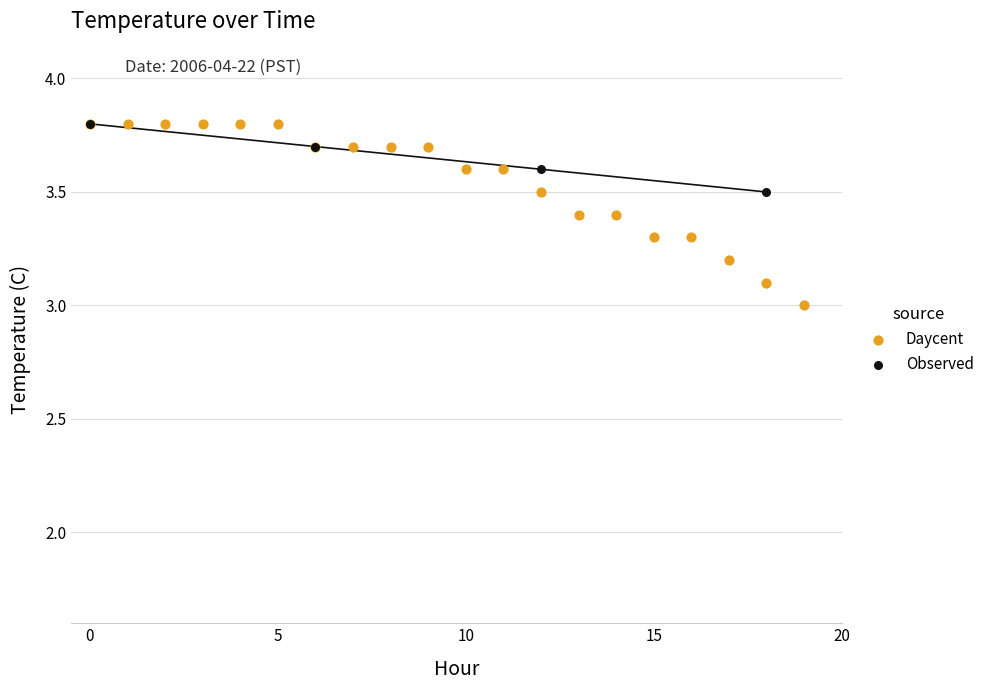

Which series reaches the minimum Y coordinate?

Daycent